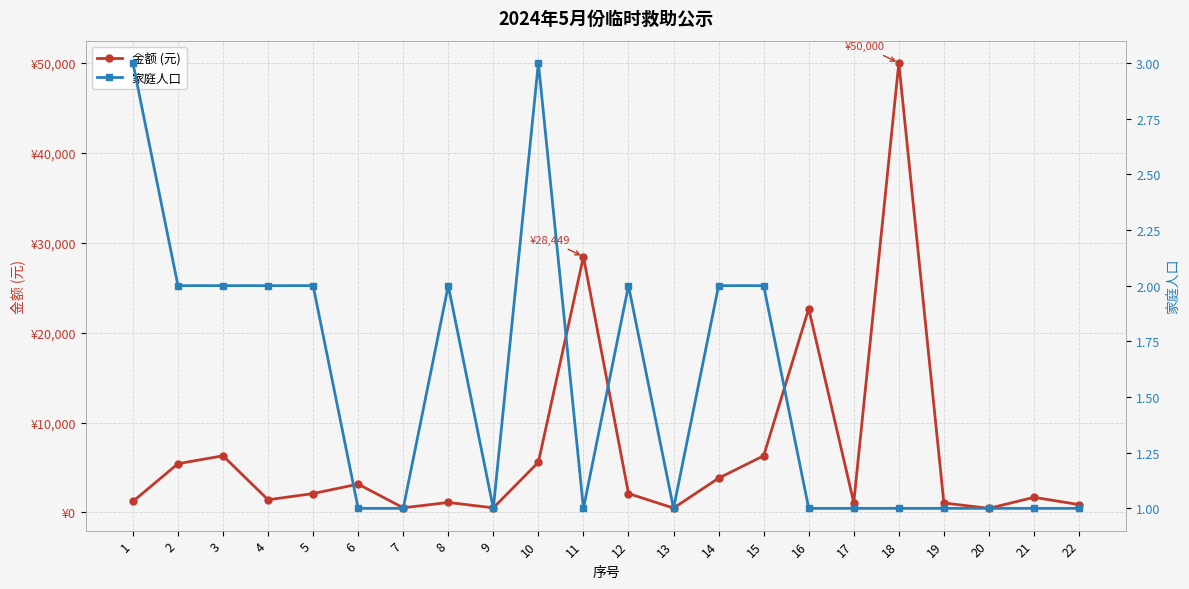

Where does the 金额 (元) series first go above 2100?

2